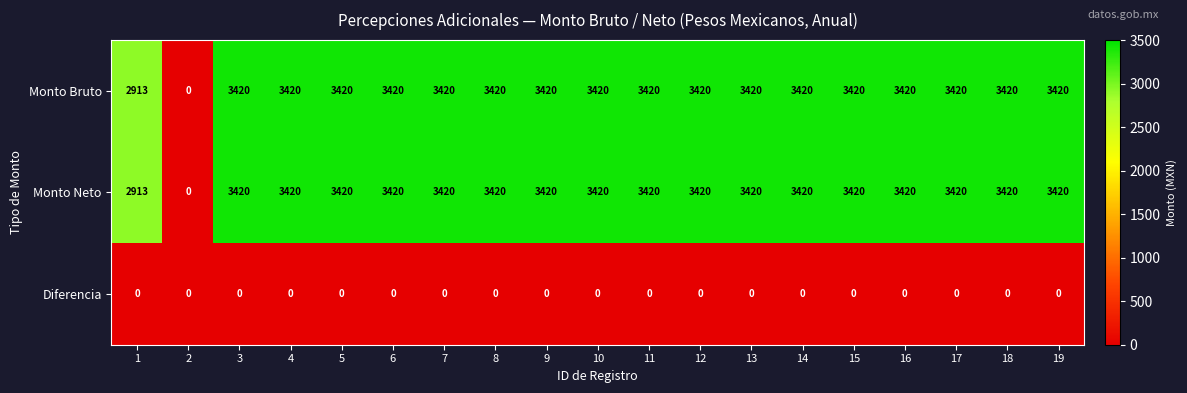

What is the difference between the maximum and minimum values in the Monto Bruto series?

3420